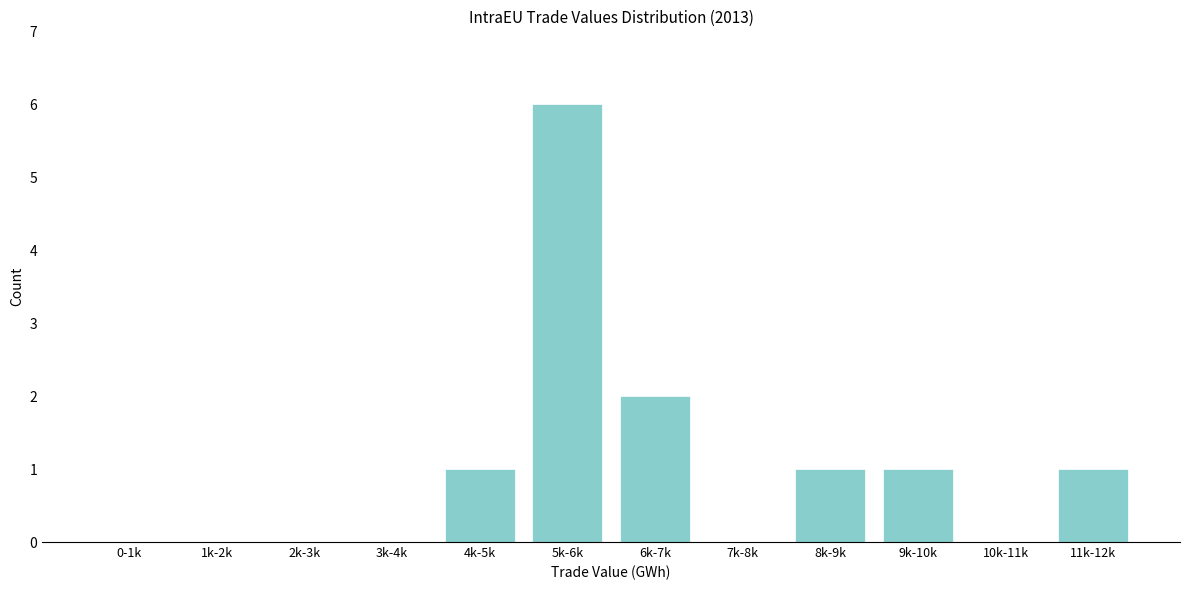

Reading right to left, transcribe all the data shown in this chart.

11k-12k=1	10k-11k=0	9k-10k=1	8k-9k=1	7k-8k=0	6k-7k=2	5k-6k=6	4k-5k=1	3k-4k=0	2k-3k=0	1k-2k=0	0-1k=0